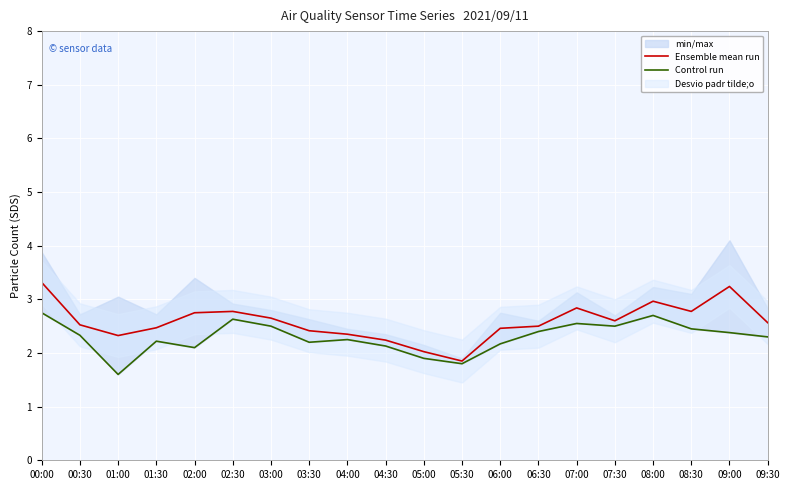

Reading right to left, extract all data points from this chart.

Ensemble mean run: 09:30=2.6	09:00=3.2	08:30=2.8	08:00=3.0	07:30=2.6	07:00=2.8	06:30=2.5	06:00=2.5	05:30=1.9	05:00=2.0	04:30=2.2	04:00=2.4	03:30=2.4	03:00=2.6	02:30=2.8	02:00=2.8	01:30=2.5	01:00=2.3	00:30=2.5	00:00=3.3
Control run: 09:30=2.3	09:00=2.4	08:30=2.5	08:00=2.7	07:30=2.5	07:00=2.5	06:30=2.4	06:00=2.2	05:30=1.8	05:00=1.9	04:30=2.1	04:00=2.2	03:30=2.2	03:00=2.5	02:30=2.6	02:00=2.1	01:30=2.2	01:00=1.6	00:30=2.3	00:00=2.8